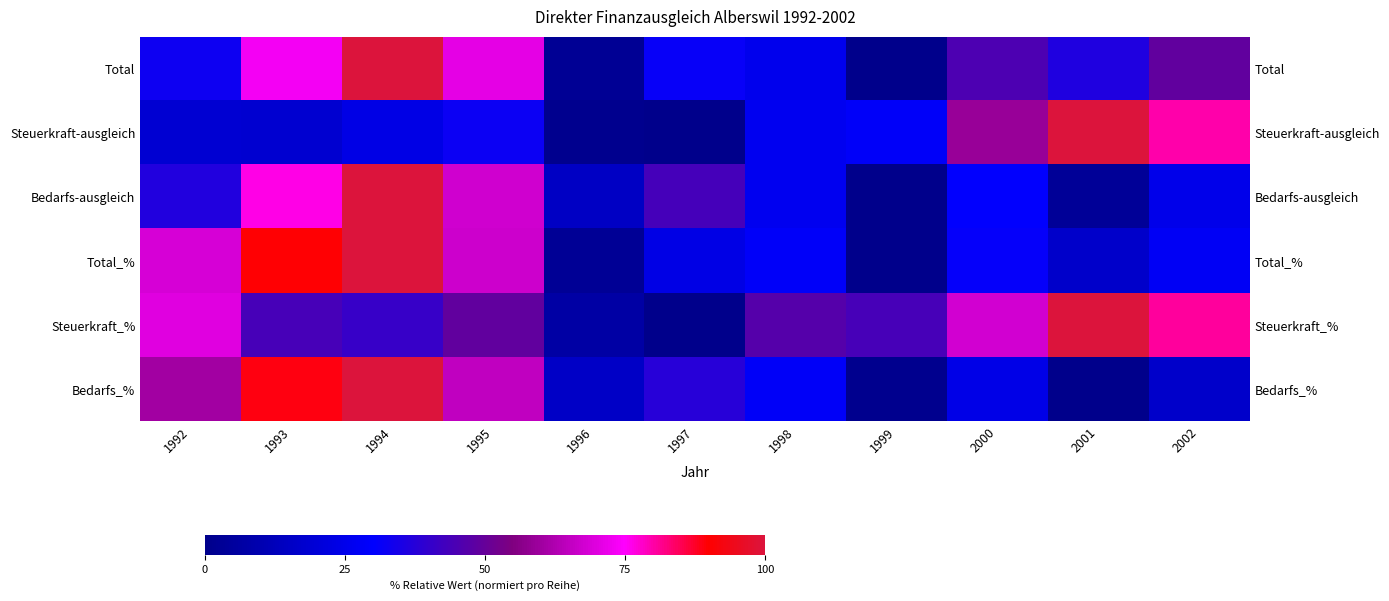

At which category is the sum across all series the highest?

1994